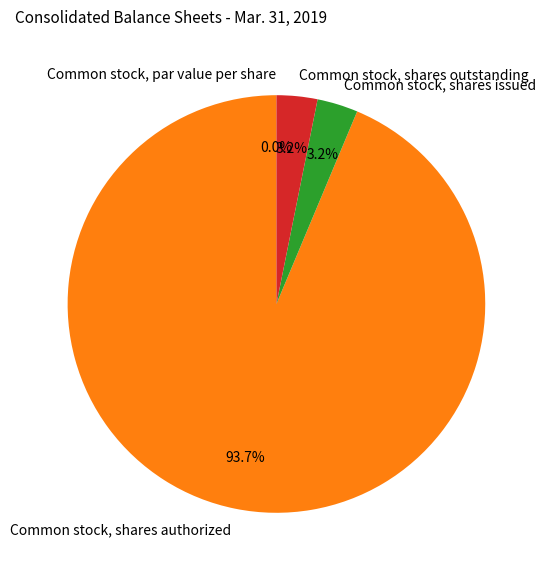

How many slices are in this pie chart?

4